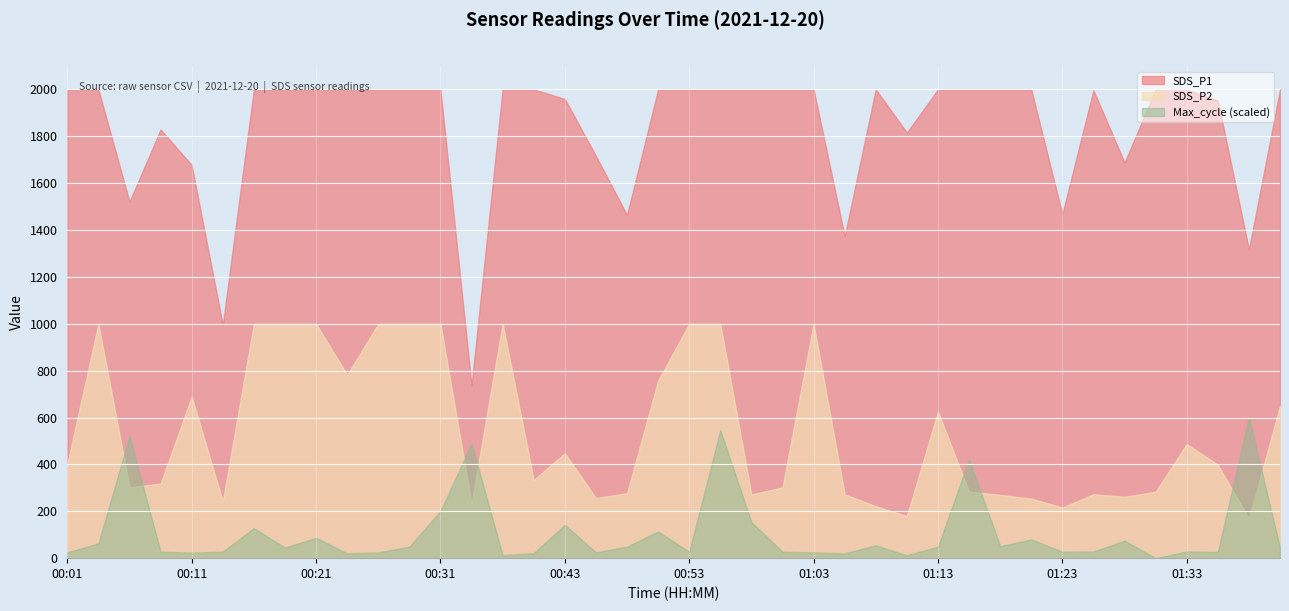

What position from the left is 00:16?

7